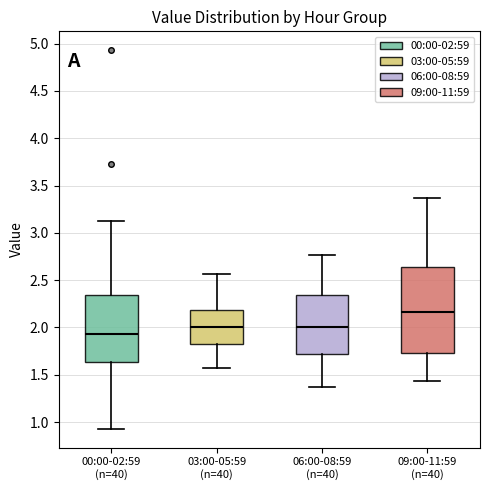

Reading left to right, read every box against the y-axis: the position of its median line, the range the box covers, and the ends of its whiskers. The values are not printed on the chart, so give them approximately, as read against the axis.

00:00-02:59 (n=40): median 1.95, box 1.65 to 2.35, whiskers 0.95 to 3.15
03:00-05:59 (n=40): median 2.00, box 1.80 to 2.20, whiskers 1.55 to 2.55
06:00-08:59 (n=40): median 2.00, box 1.70 to 2.35, whiskers 1.35 to 2.75
09:00-11:59 (n=40): median 2.15, box 1.75 to 2.65, whiskers 1.45 to 3.35